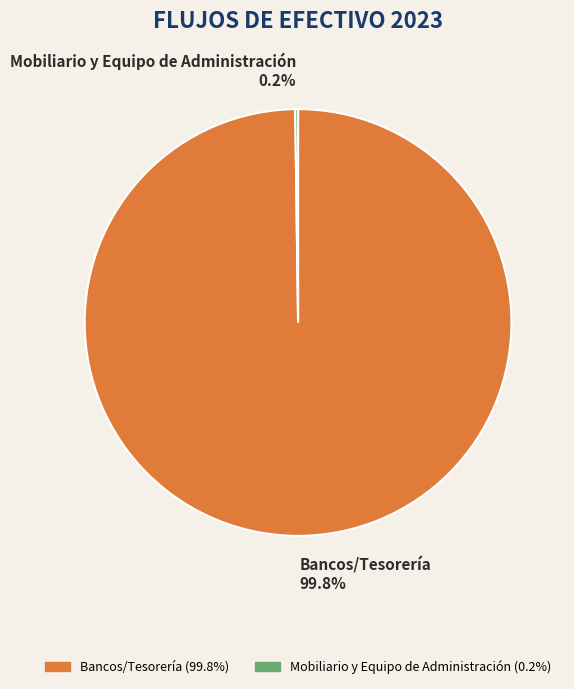

How much of the chart is everything except Bancos/Tesorería?

0.2%